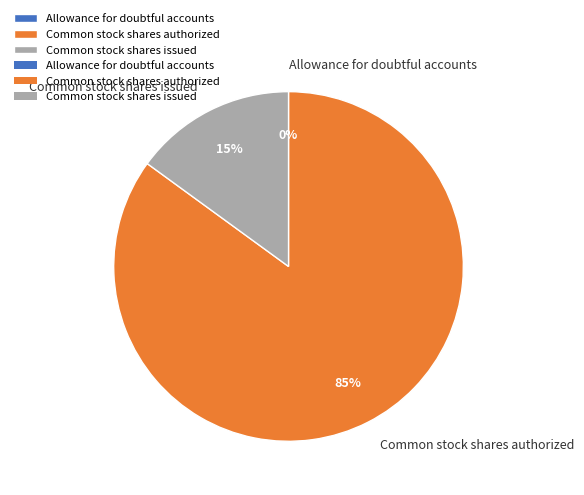

What percentage is the Common stock shares issued slice, to the nearest percent?

15%